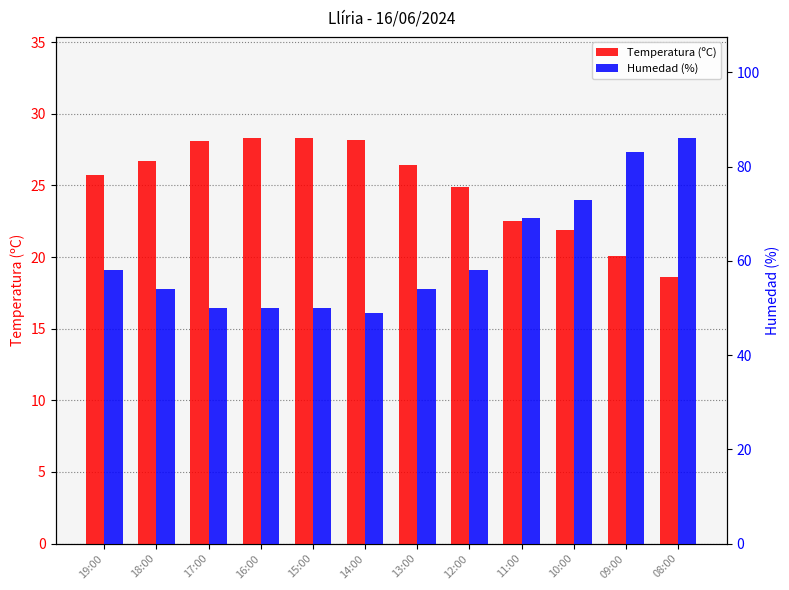

How many categories are shown in the chart?

12